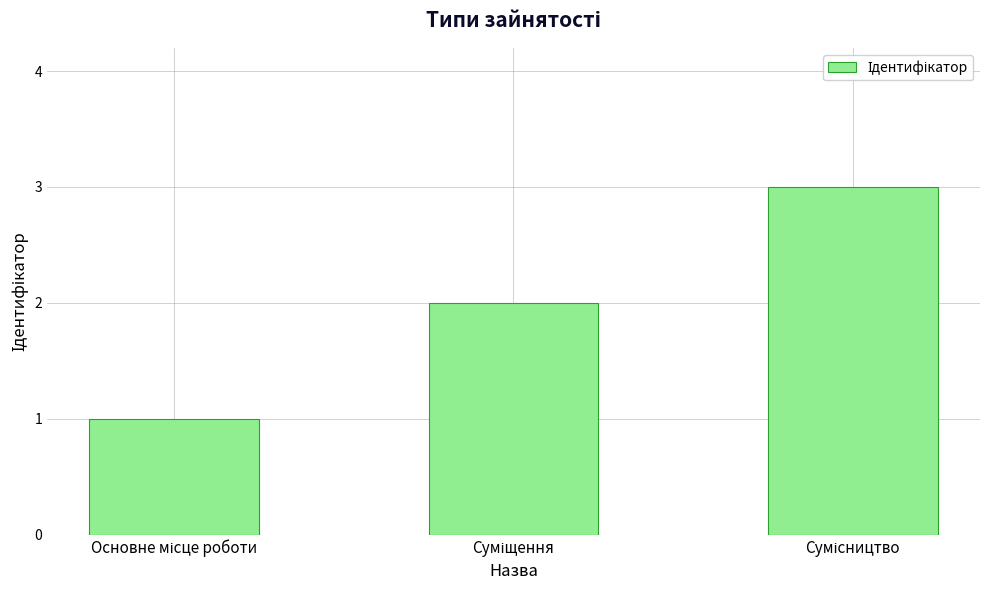

Reading left to right, list all the values displayed in this chart.

1	2	3